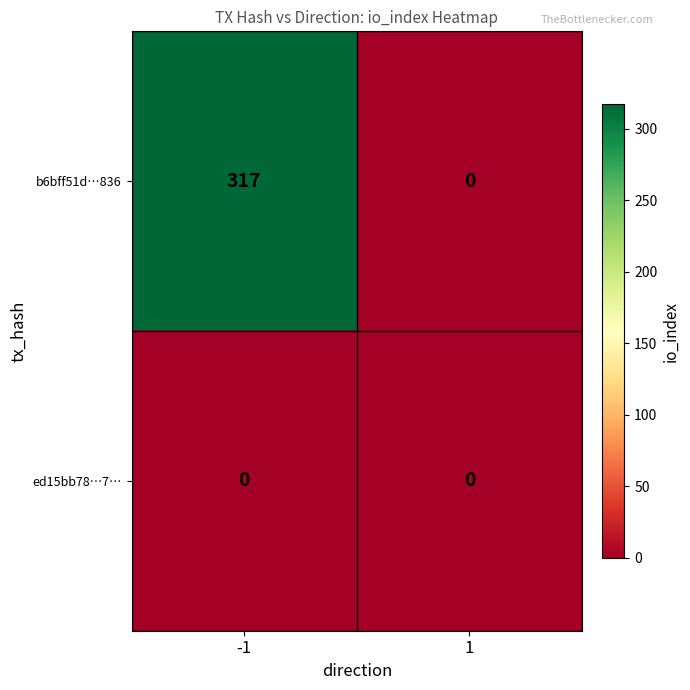

What is the difference between the maximum and minimum values in the b6bff51d…836 series?

317